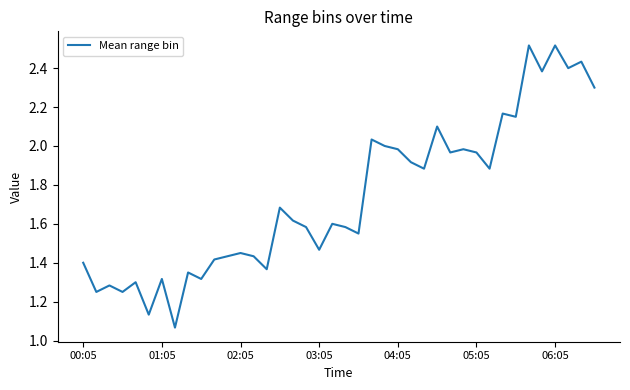

How many lines are shown in the chart?

1